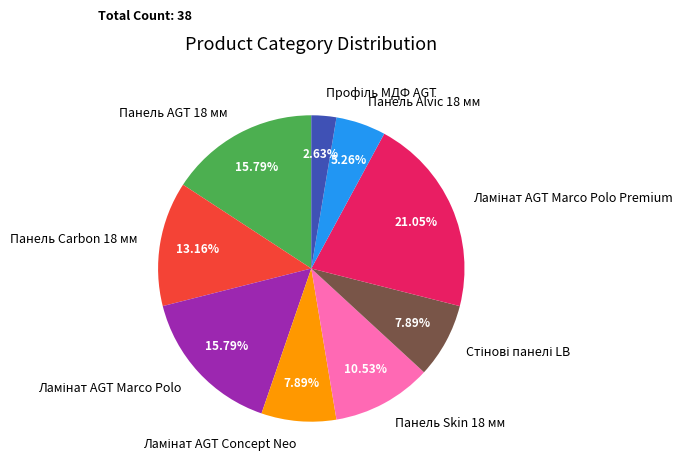

Is there any slice that represents more than half of the pie?

No